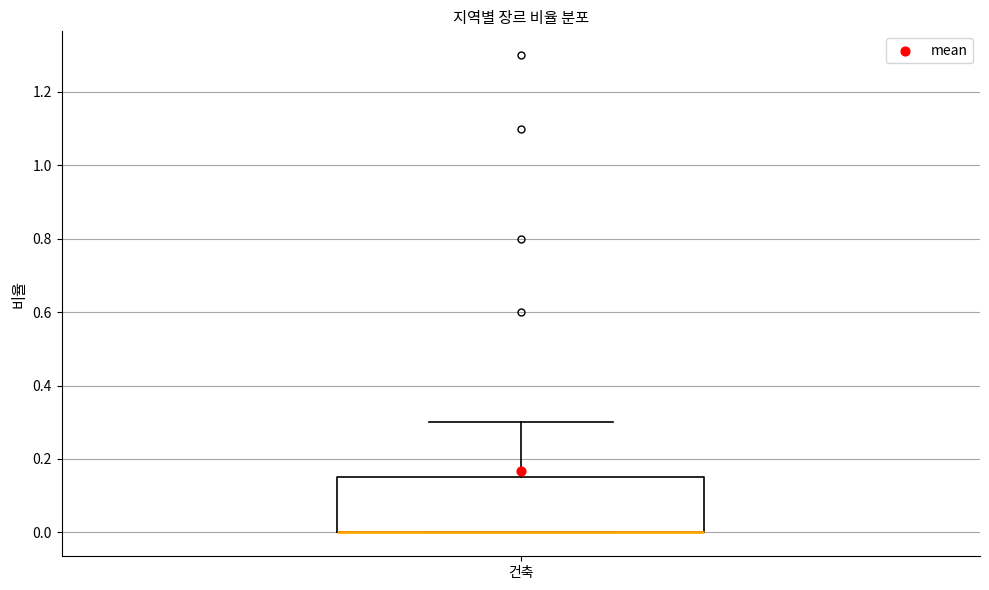

Where is the lower edge of the box for 건축 on the y-axis? The values are not printed on the chart, so give them approximately, as read against the axis.

0.00